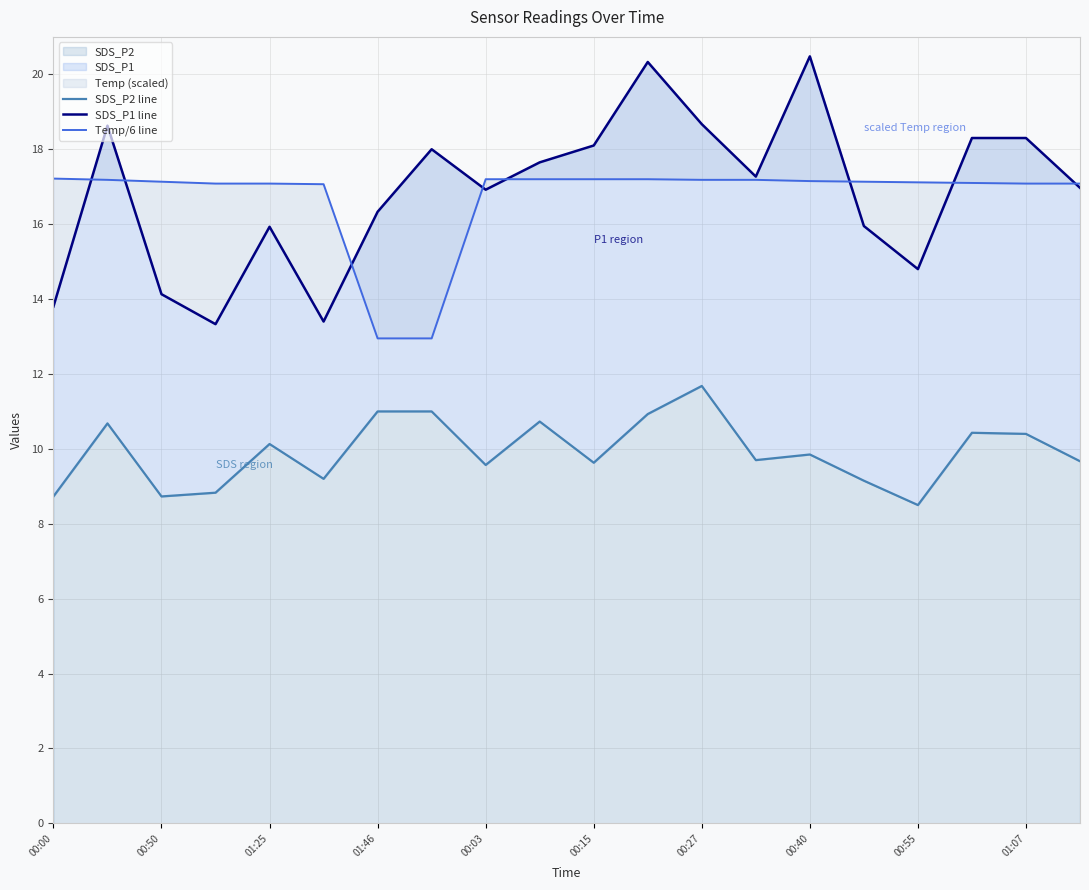

How many lines are shown in the chart?

3